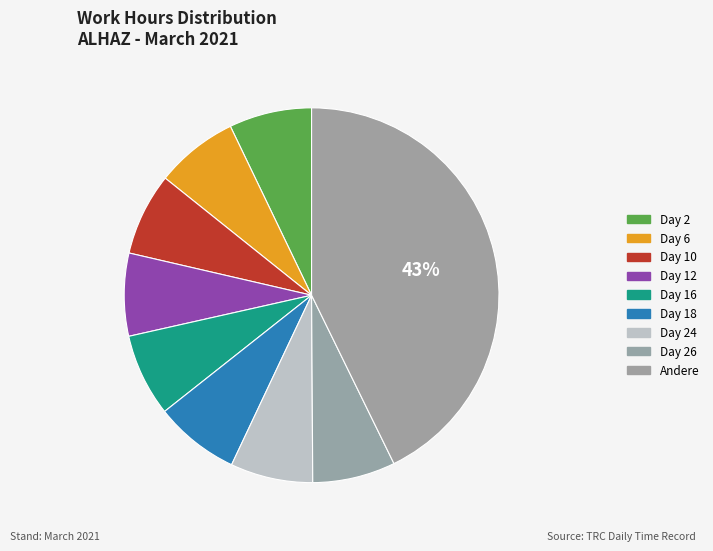

How many slices are in this pie chart?

9